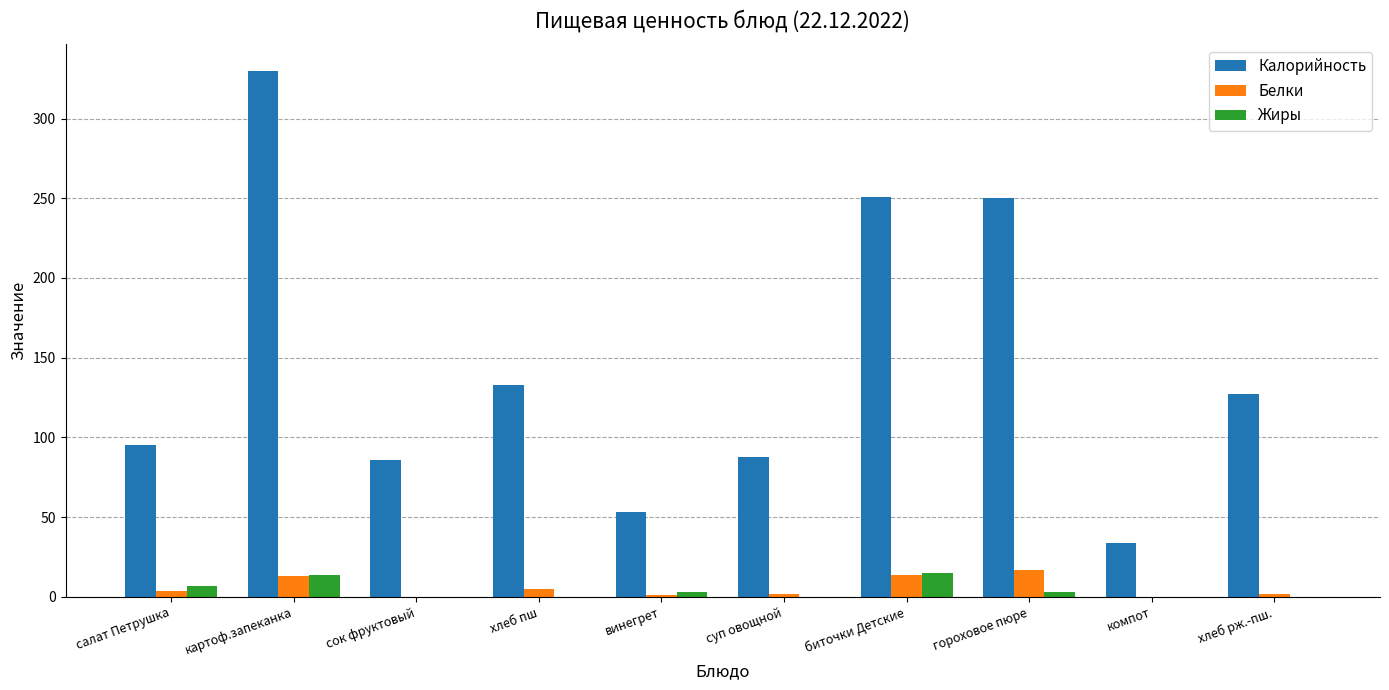

Which label corresponds to the largest value in the chart?

картоф.запеканка